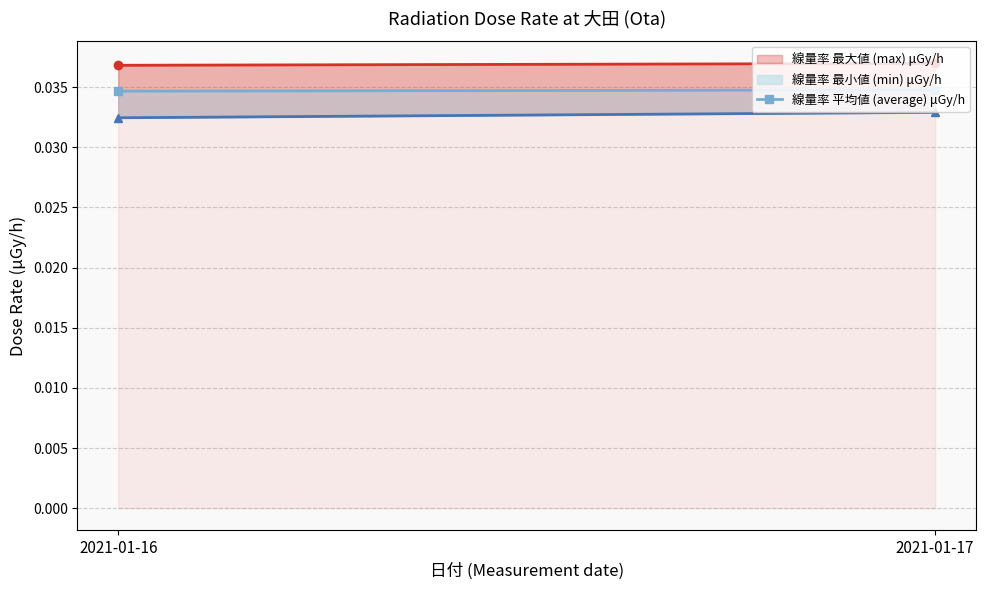

True or false: the data shows 0.0 at 2021-01-16.

True